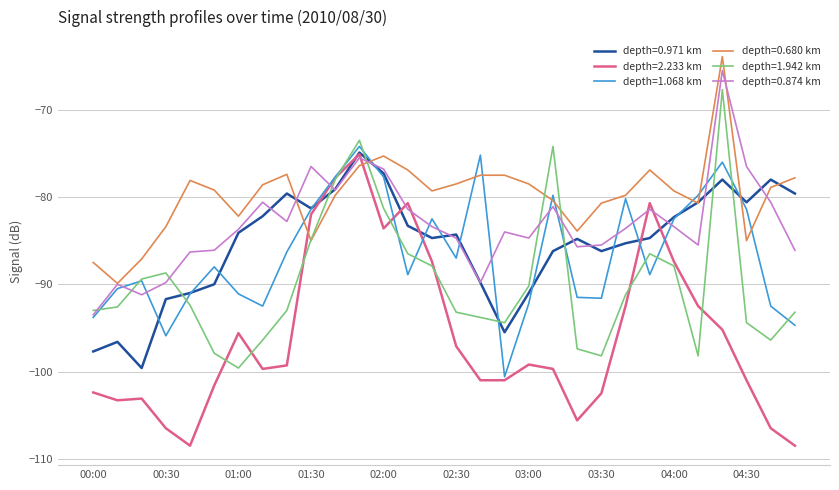

What is the maximum value for depth=0.971 km?

-74.9